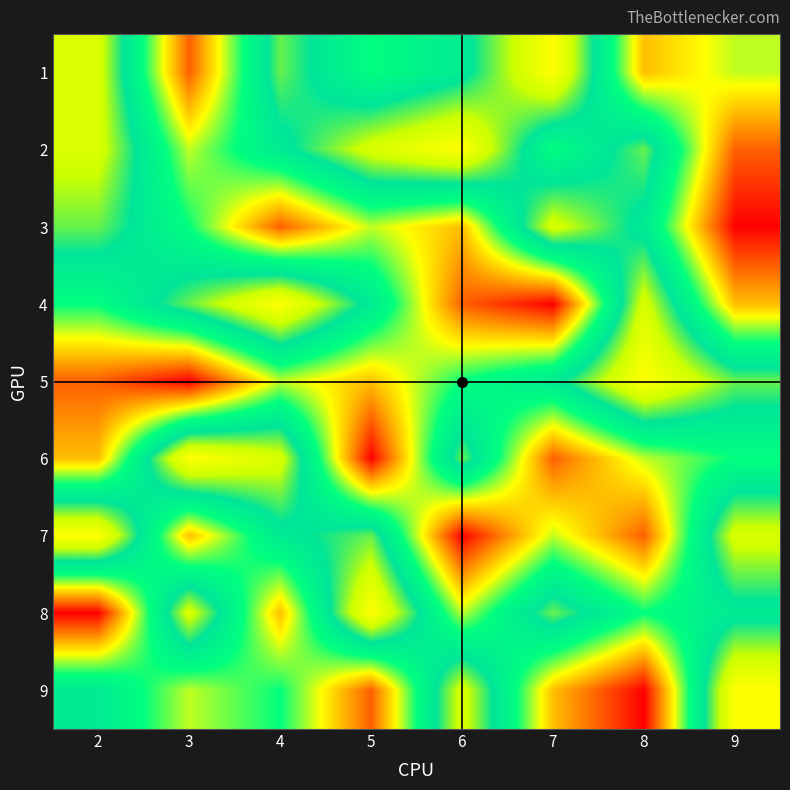

What is the maximum value shown in the chart?

9